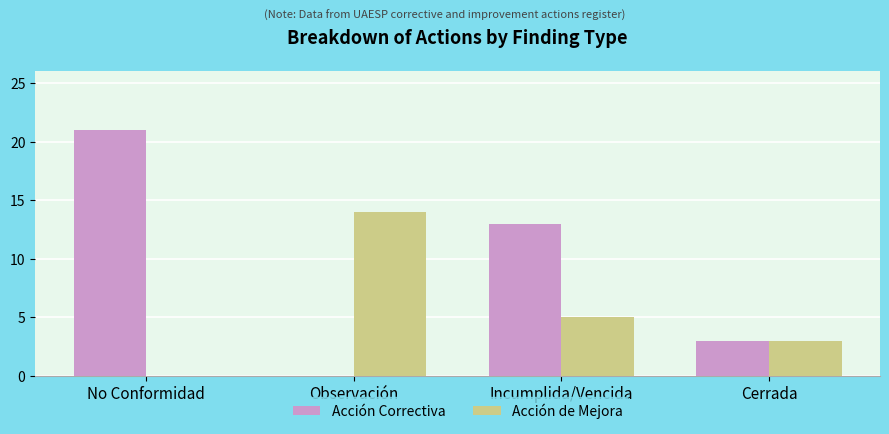

Are the bars horizontal?

No